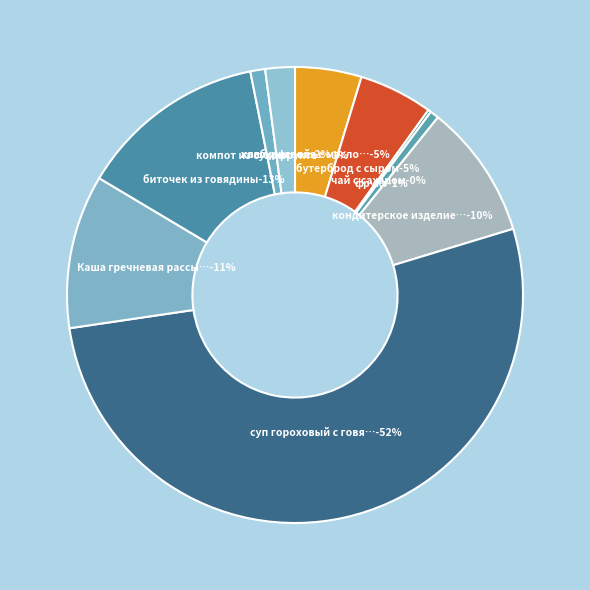

How many slices are in this pie chart?

10